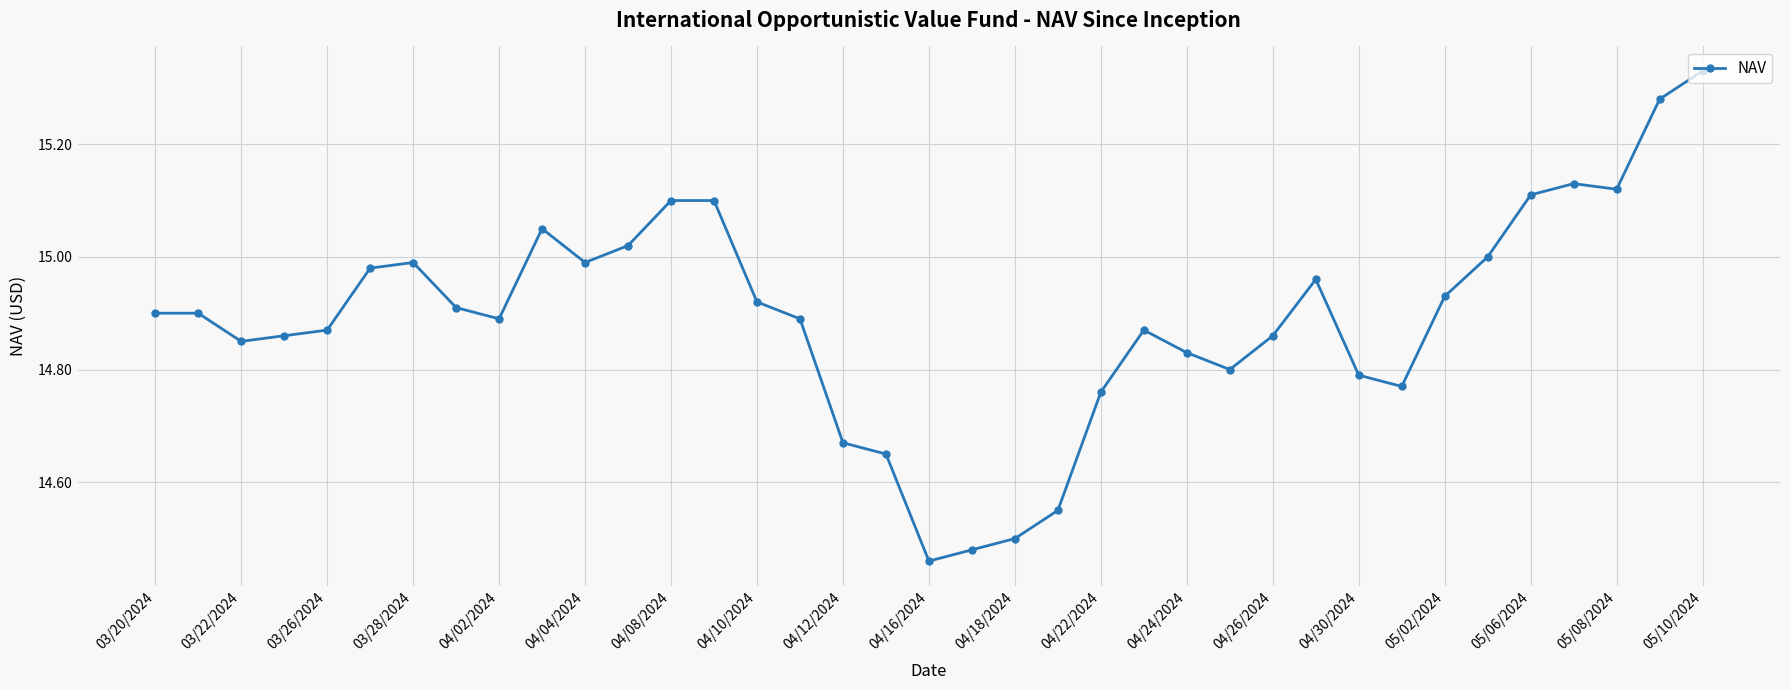

What is the difference between the maximum and minimum values?

0.9